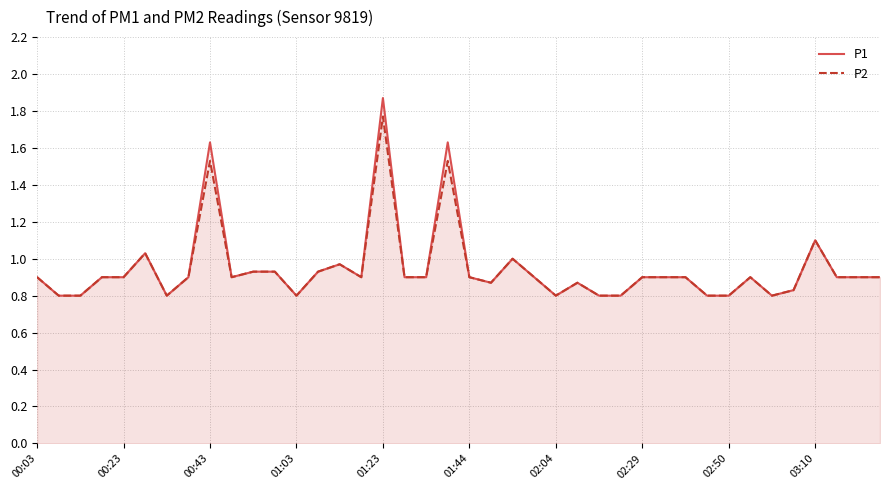

Is it true that P2 equals 0.8 at 26?

True